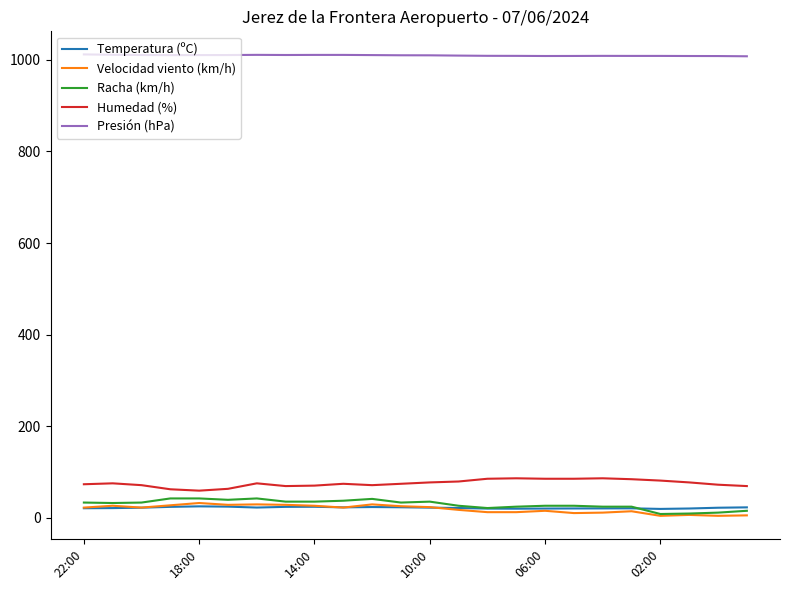

True or false: Velocidad viento (km/h) and Presión (hPa) cross at least once.

False